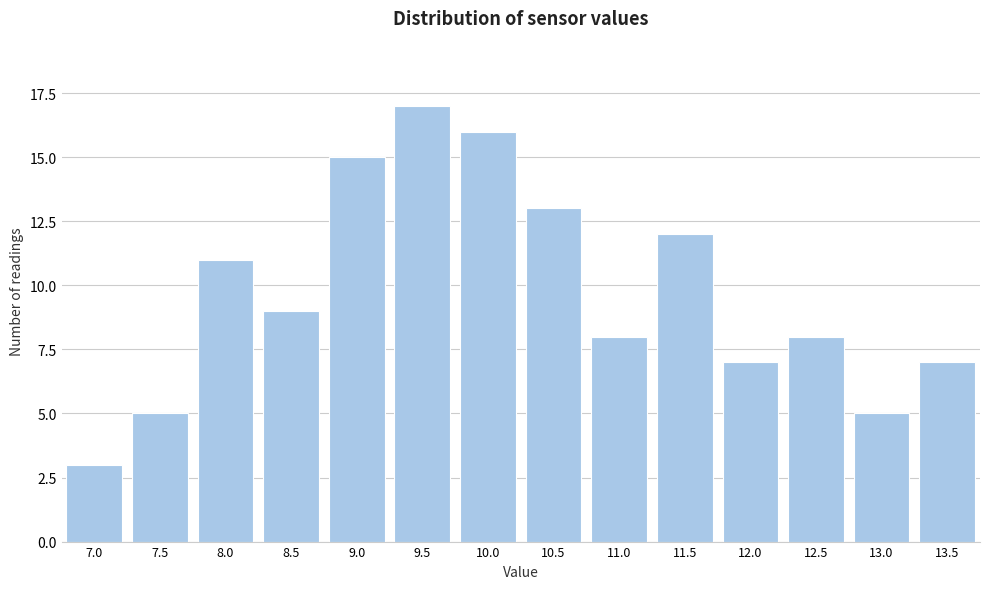

Reading left to right, what are all the values shown in this chart?

3	5	11	9	15	17	16	13	8	12	7	8	5	7